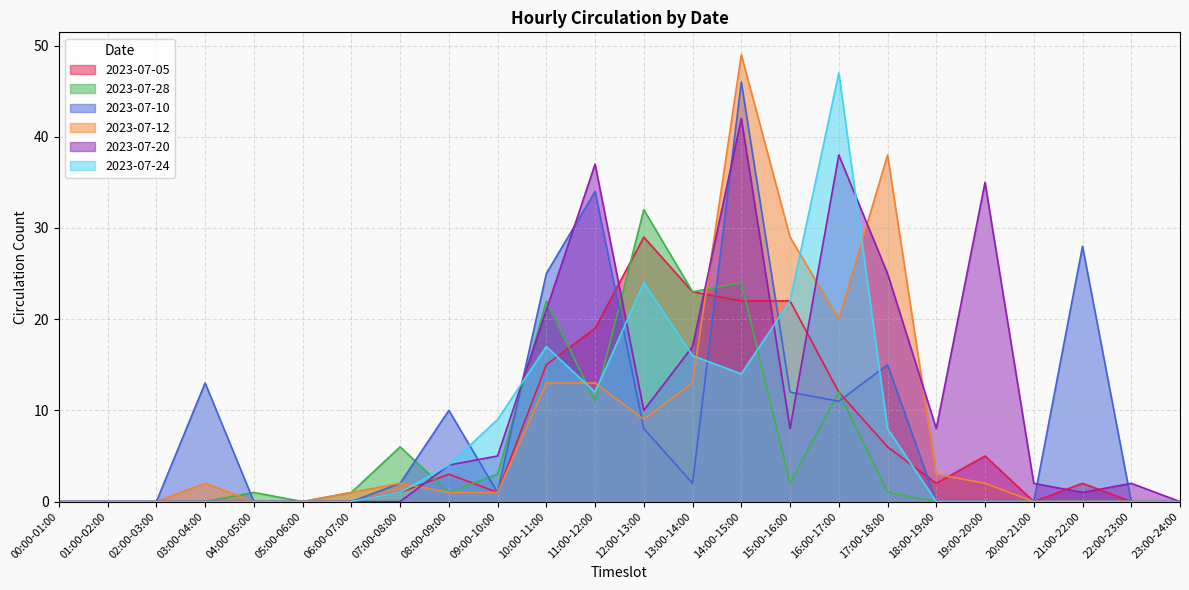

At which label does 2023-07-10 first exceed 2?

03:00-04:00